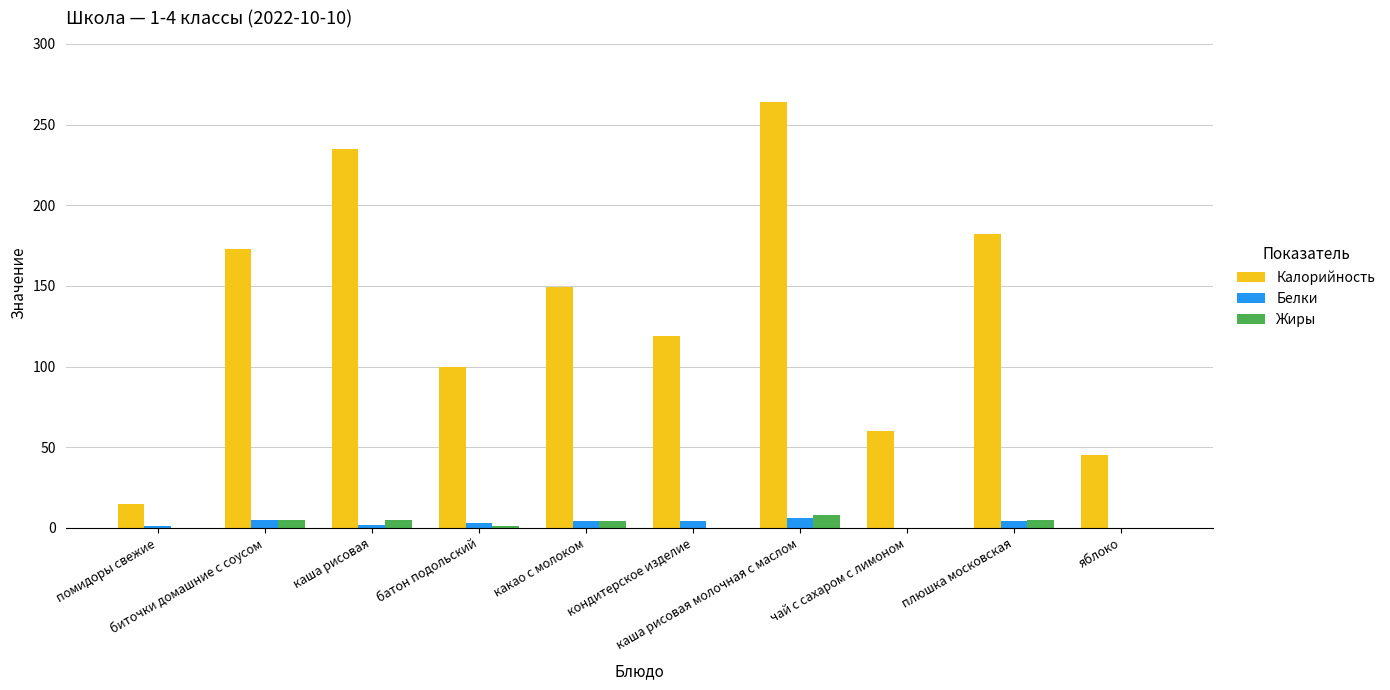

What is the maximum value for Калорийность?

264